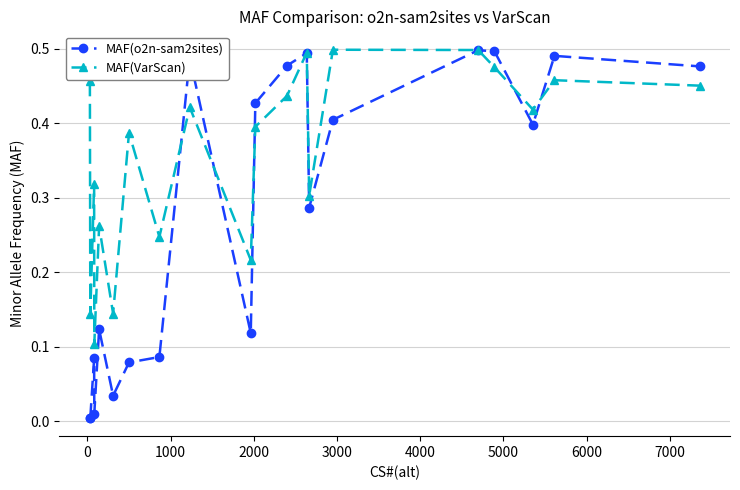

Rank the series by their average value, from lowest to highest.

MAF(o2n-sam2sites), MAF(VarScan)